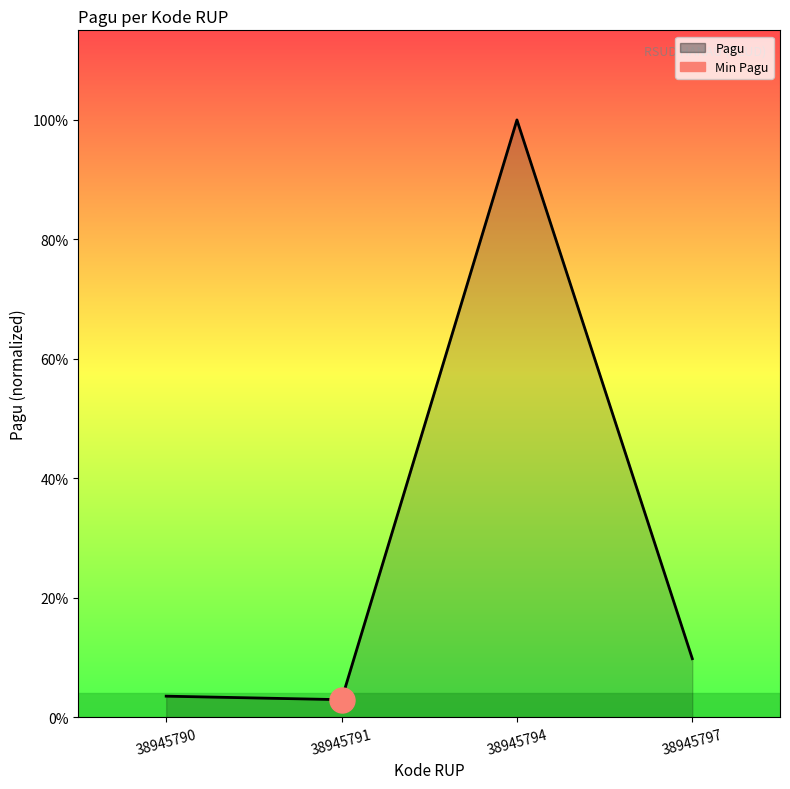

Rank the categories by value from lowest to highest.

38945791, 38945790, 38945797, 38945794